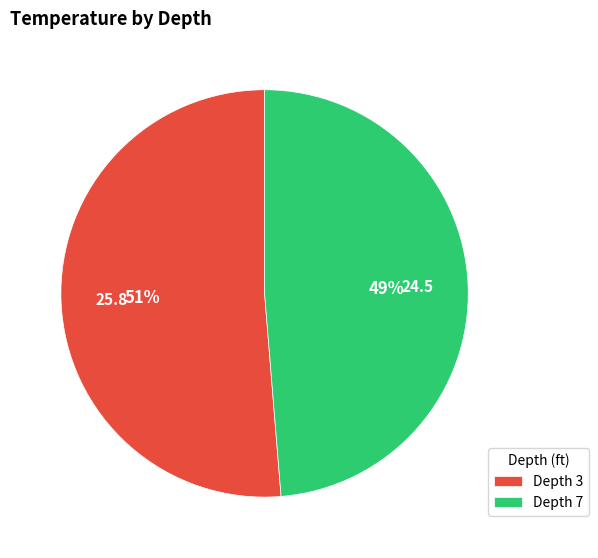

What percentage is the Depth 7 slice, to the nearest percent?

49%